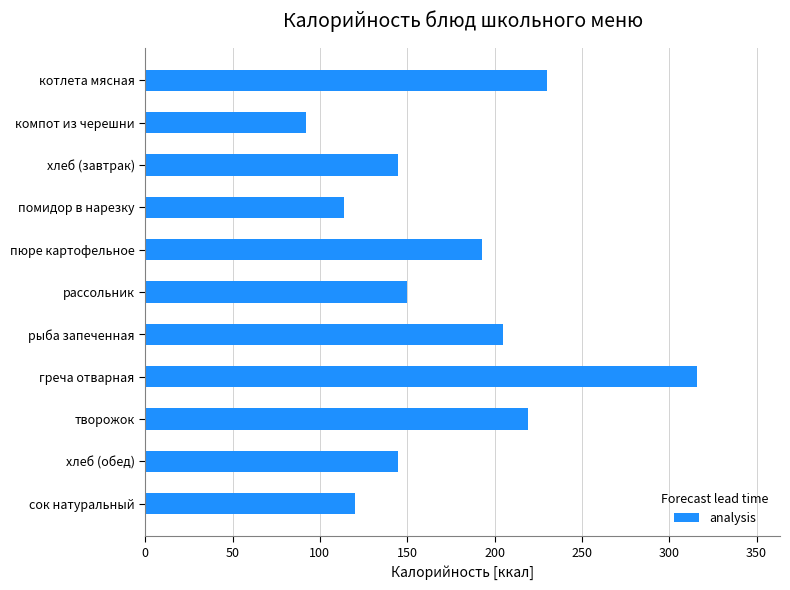

Reading top to bottom, extract all data points from this chart.

230.0	92.0	145.0	113.9	192.6	150.0	205.0	316.0	219.1	145.0	120.0